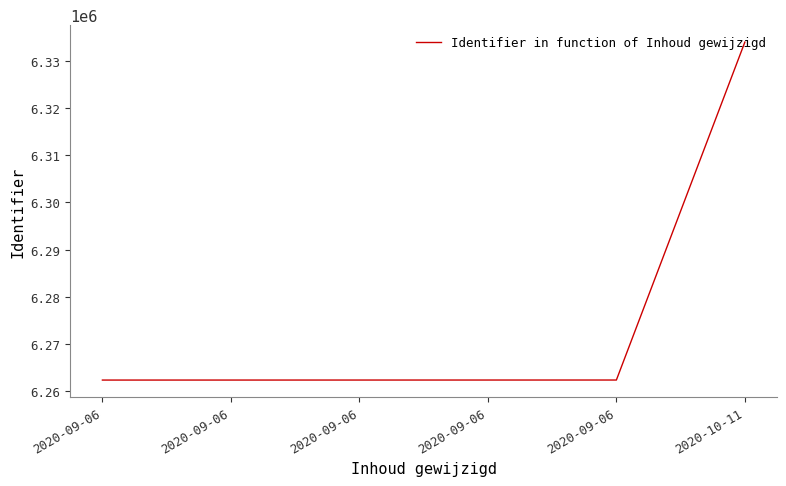

What is the greatest value displayed?

6333934